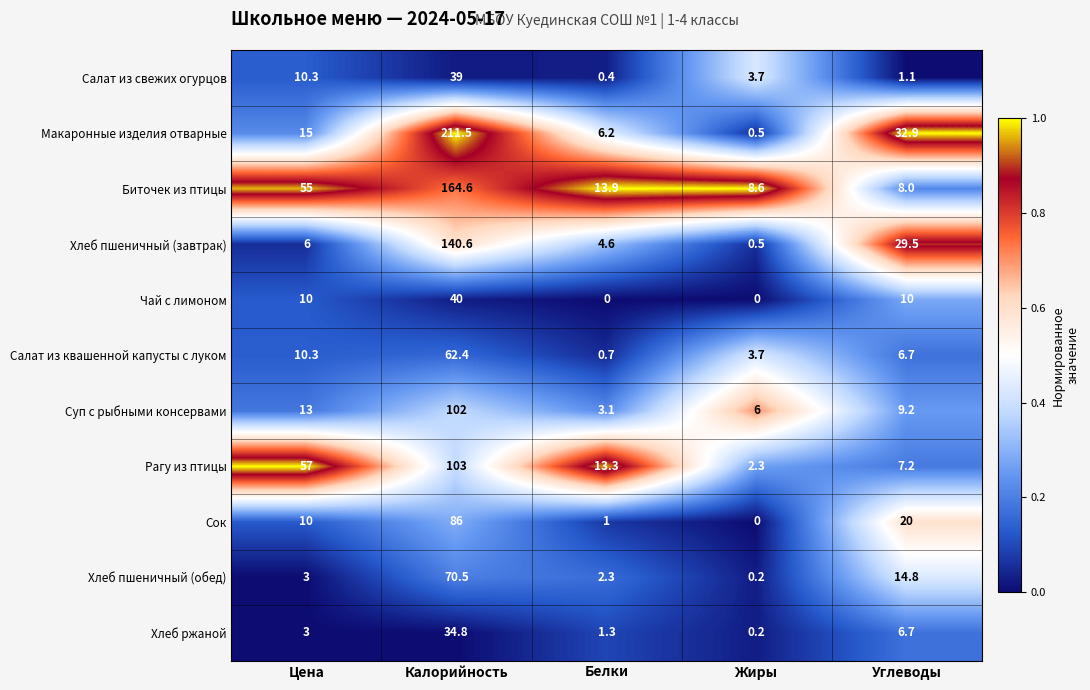

What is the sum of the Сок values at Углеводы and Калорийность?

106.0